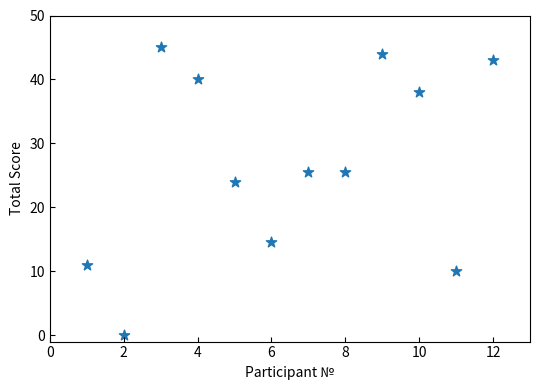

What is the average X value?

6.5